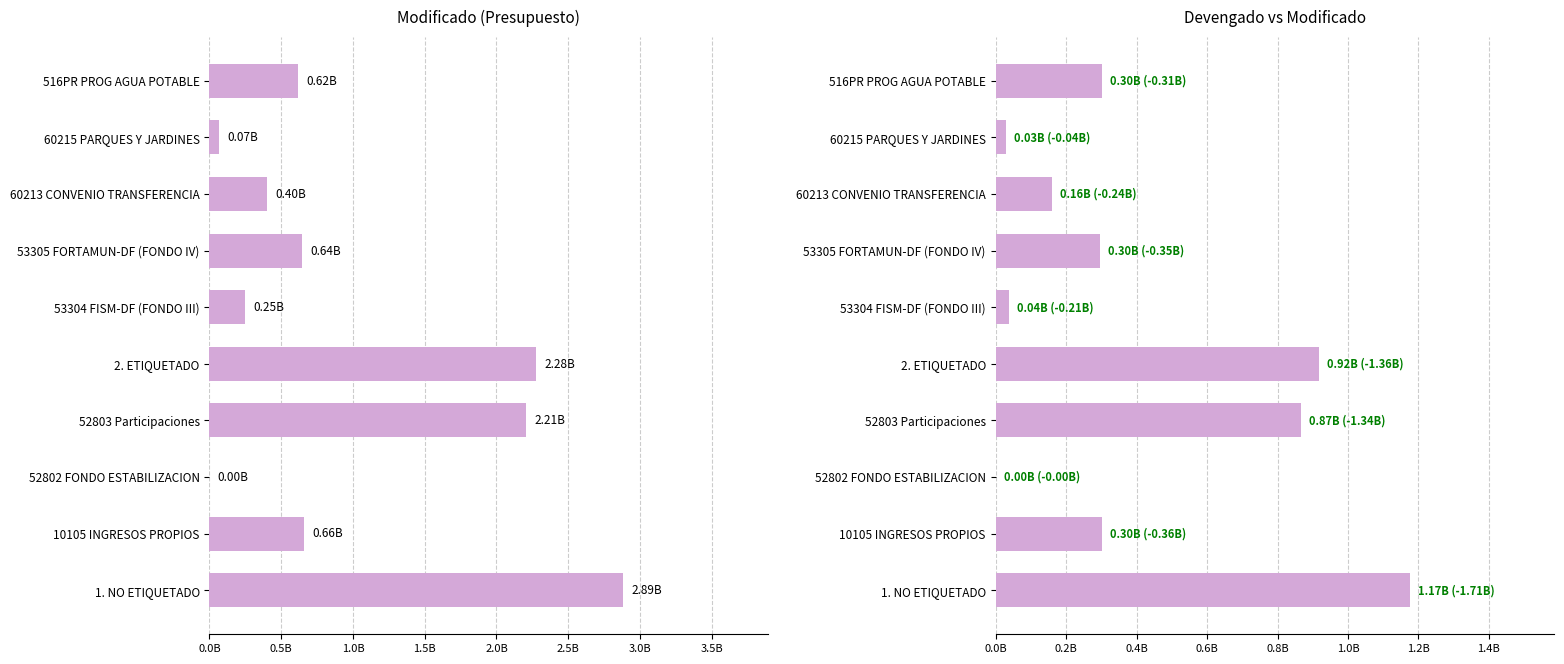

Are the bars horizontal?

Yes